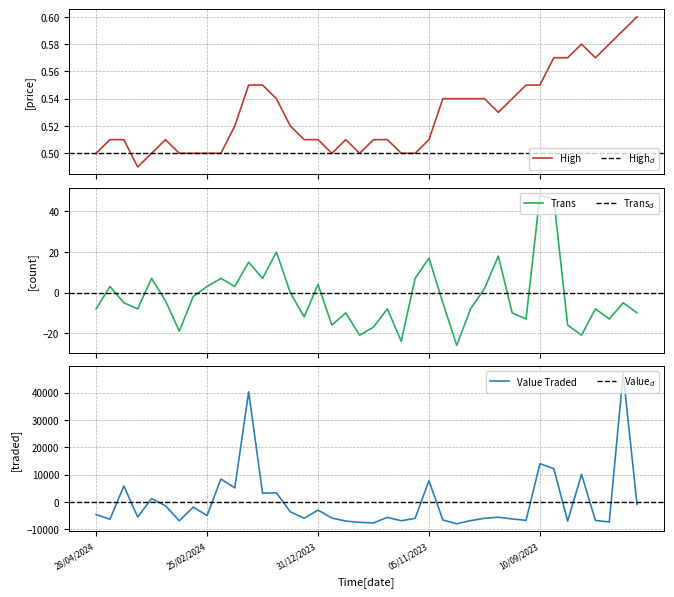

Reading left to right, extract all data points from this chart.

High: 0.5	0.5	0.5	0.5	0.5	0.5	0.5	0.5	0.5	0.5	0.5	0.6	0.6	0.5	0.5	0.5	0.5	0.5	0.5	0.5	0.5	0.5	0.5	0.5	0.5	0.5	0.5	0.5	0.5	0.5	0.5	0.6	0.6	0.6	0.6	0.6	0.6	0.6	0.6	0.6
Value Traded: -4596.2	-6332.2	5861.8	-5511.2	1234.8	-1396.2	-6883.2	-1904.2	-4973.2	8384.8	5142.8	40243.8	3219.8	3349.8	-3580.2	-5971.2	-2971.2	-5885.2	-6977.2	-7461.2	-7662.2	-5655.2	-6864.2	-6006.2	7782.8	-6596.2	-7972.2	-6822.2	-5975.2	-5585.2	-6206.2	-6733.2	13990.8	12187.8	-6992.2	10102.8	-6754.2	-7311.2	46925.8	-847.2
No. of Trans: -8.0	3.0	-5.0	-8.0	7.0	-4.0	-19.0	-2.0	3.0	7.0	3.0	15.0	7.0	20.0	0.0	-12.0	4.0	-16.0	-10.0	-21.0	-17.0	-8.0	-24.0	7.0	17.0	-5.0	-26.0	-8.0	2.0	18.0	-10.0	-13.0	48.0	46.0	-16.0	-21.0	-8.0	-13.0	-5.0	-10.0